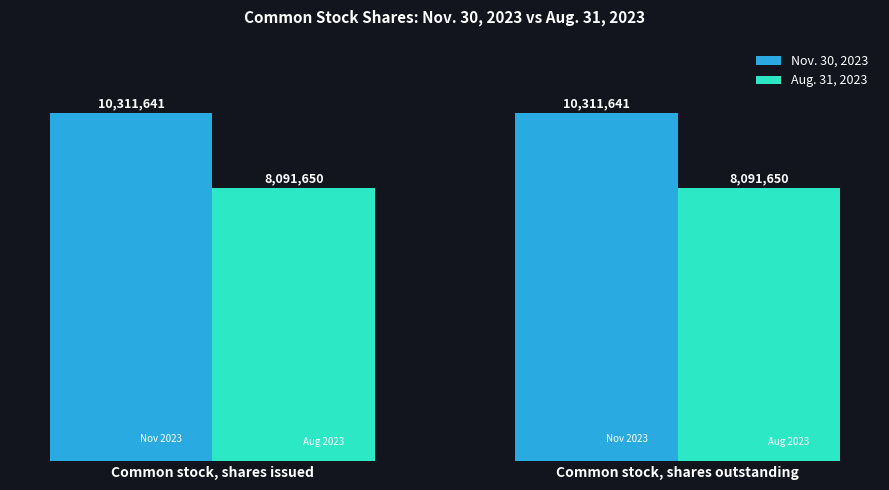

What position from the left is Common stock, shares outstanding?

2